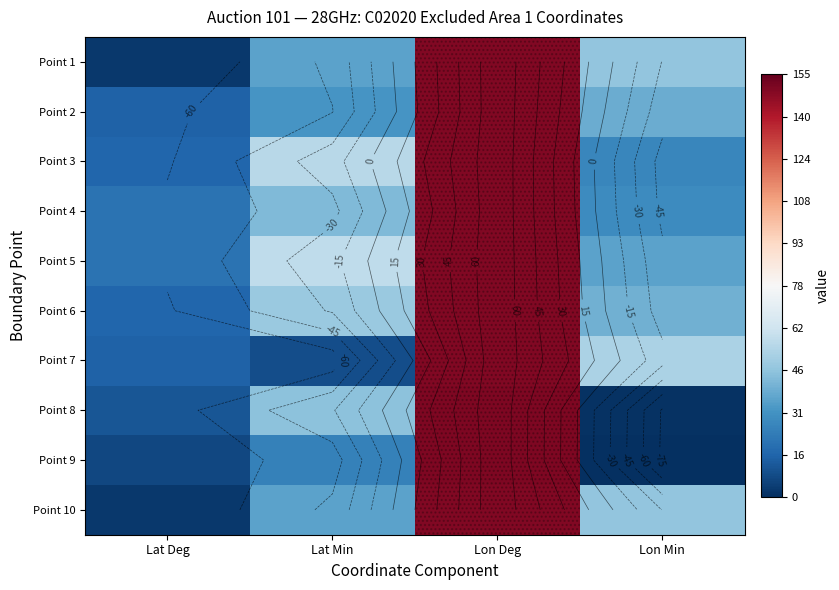

Is the value of Point 5 at Lon Deg greater than the value of Point 4 at Lon Deg?

No